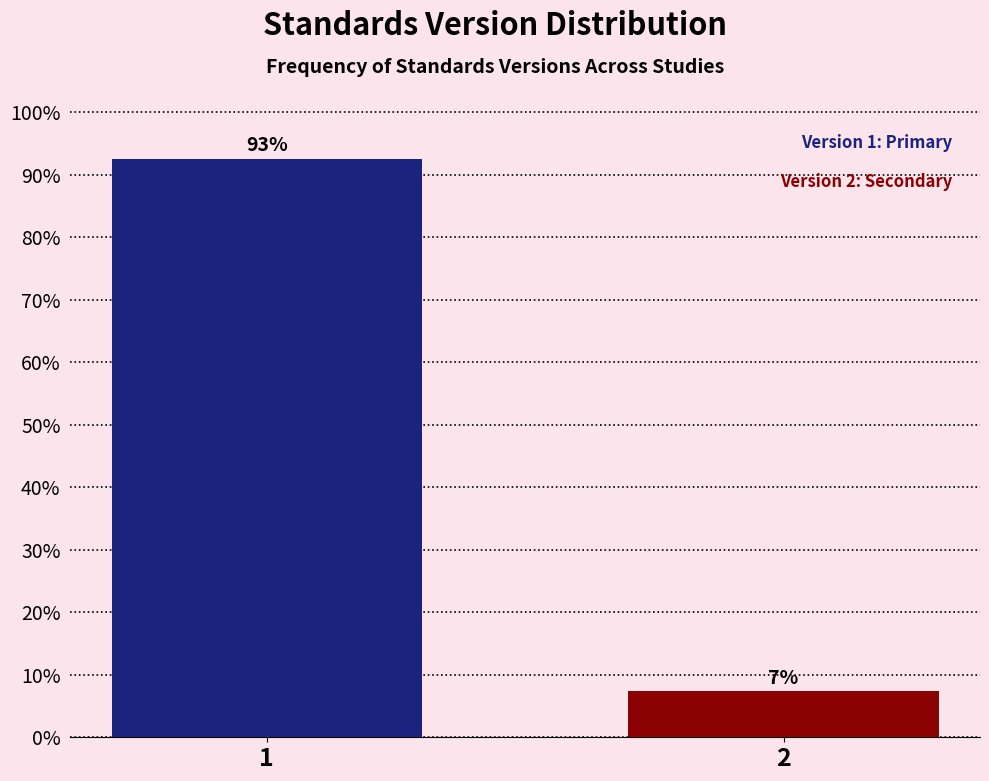

What is the sum of all values?

100.0